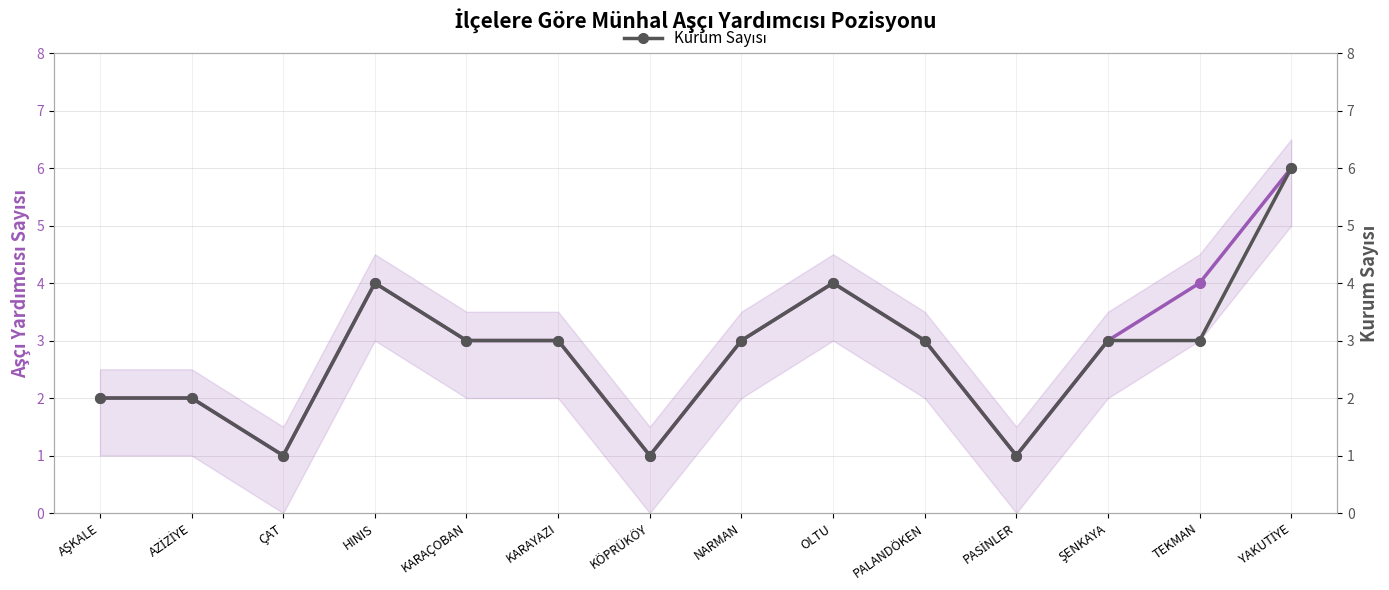

Which series has the largest total across all categories?

Aşçı Yardımcısı Sayısı